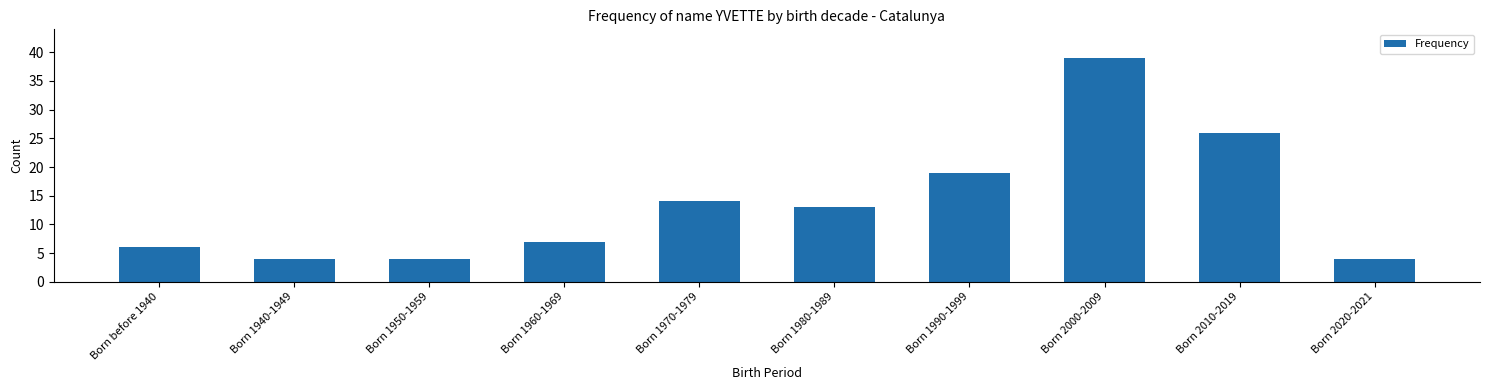

What is the label of the 7th bar from the right?

Born 1960-1969